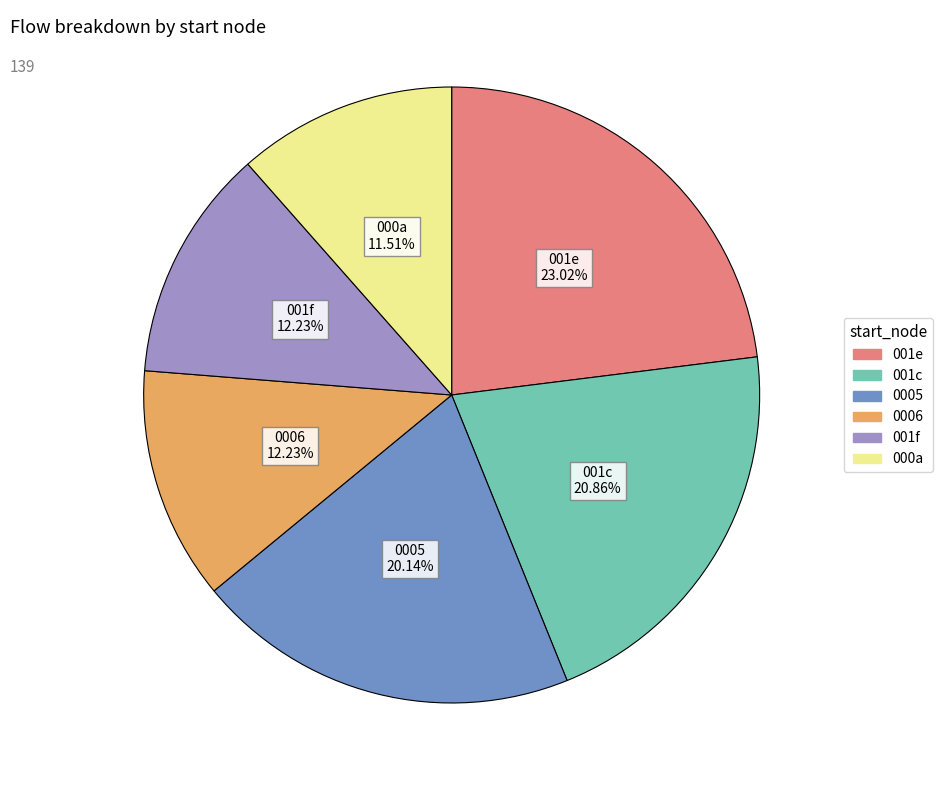

Is there a majority slice in this chart?

No